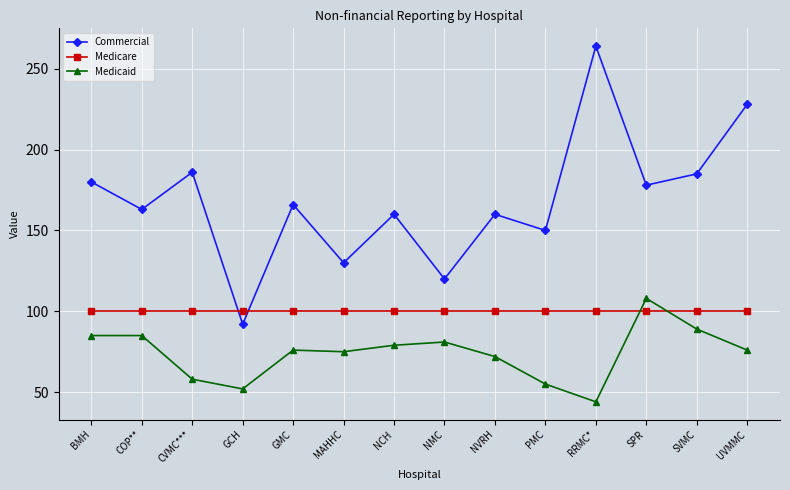

What is the total value across all series at SVMC?

374